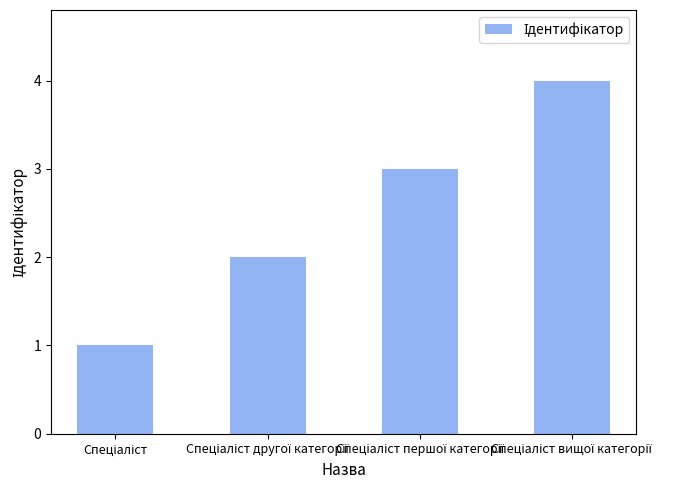

What is the sum of all values?

10